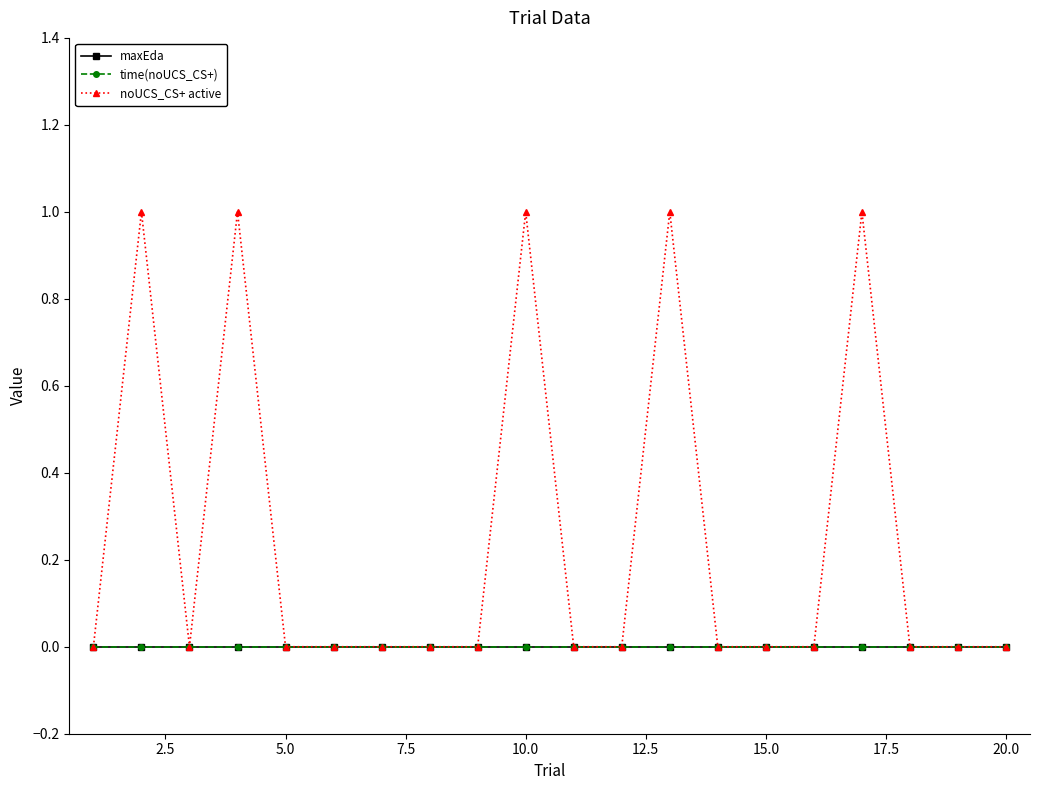

Is this an area chart (filled region under the line)?

No